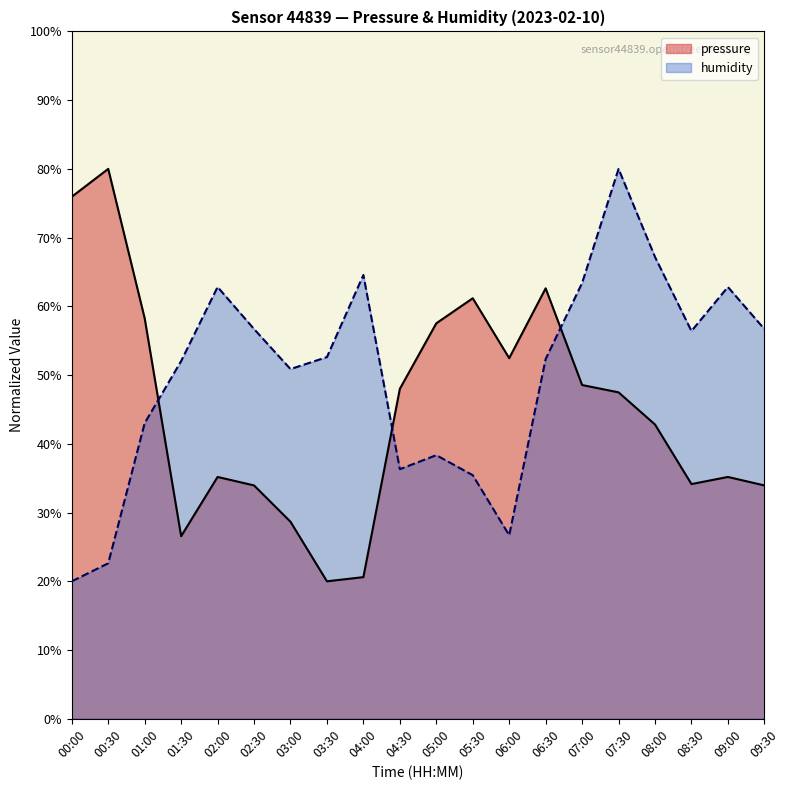

What is the maximum value for pressure?

80.0